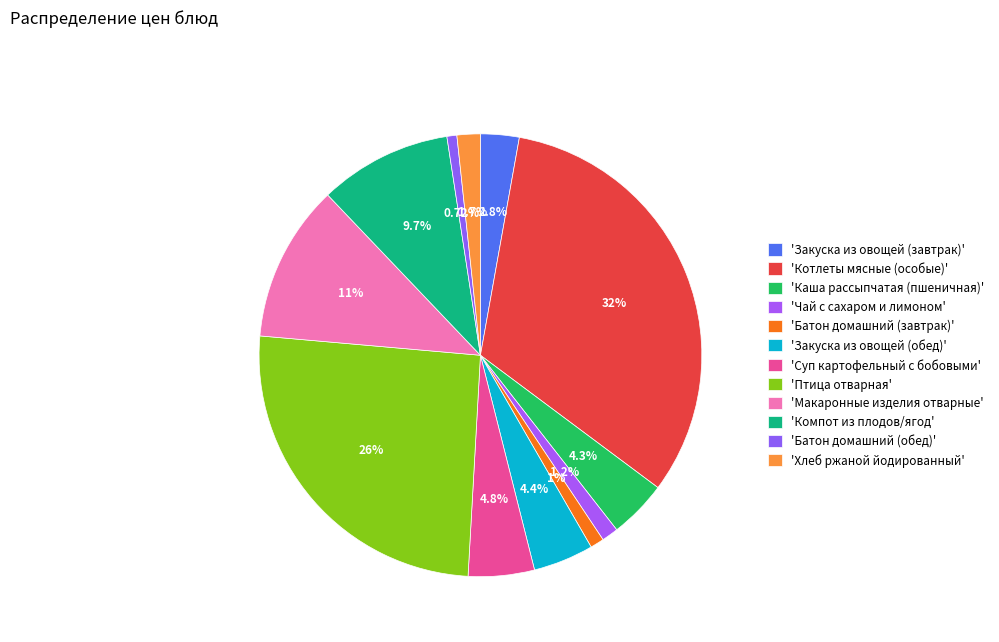

How many slices are in this pie chart?

12